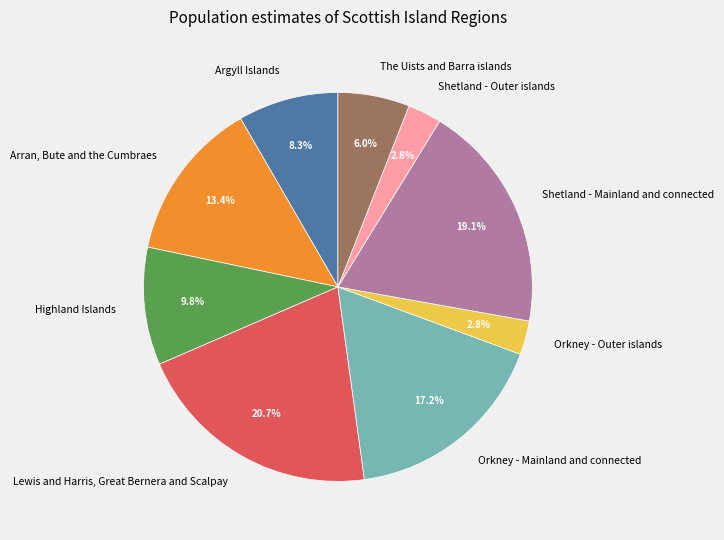

Is there any slice that represents more than half of the pie?

No